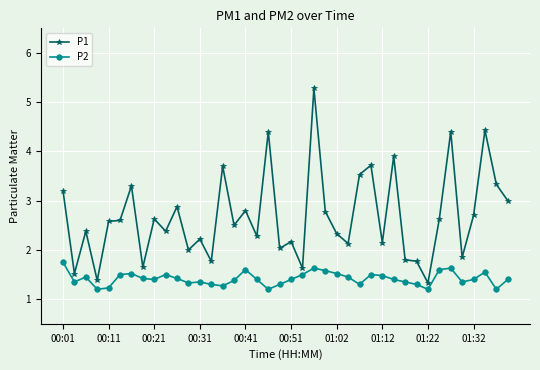

What is the sum of all P1 values?

107.1